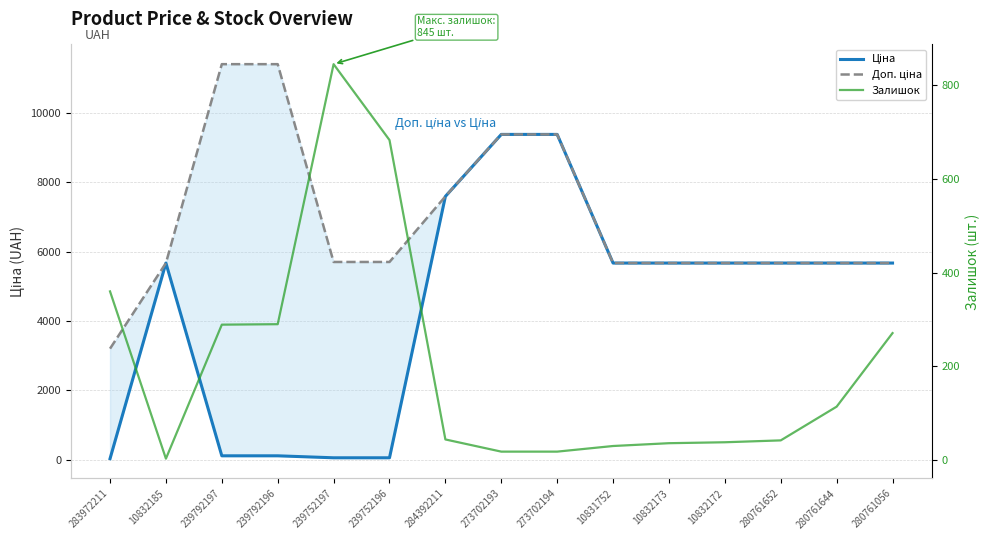

Which series has the largest range (max minus min)?

Ціна